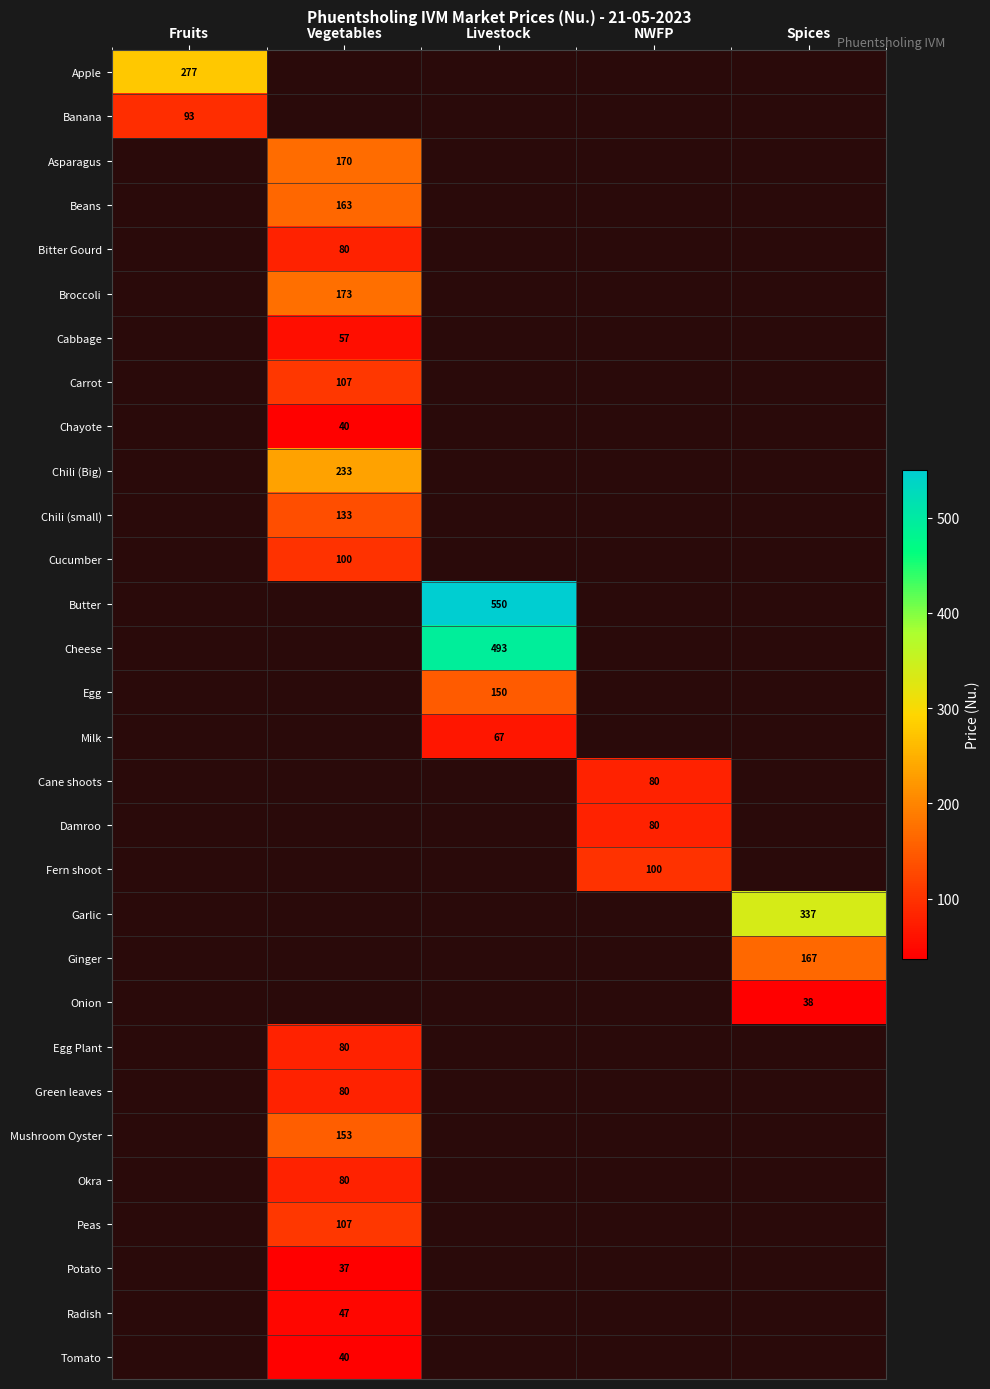

At how many categories does at least one series exceed 275?

3